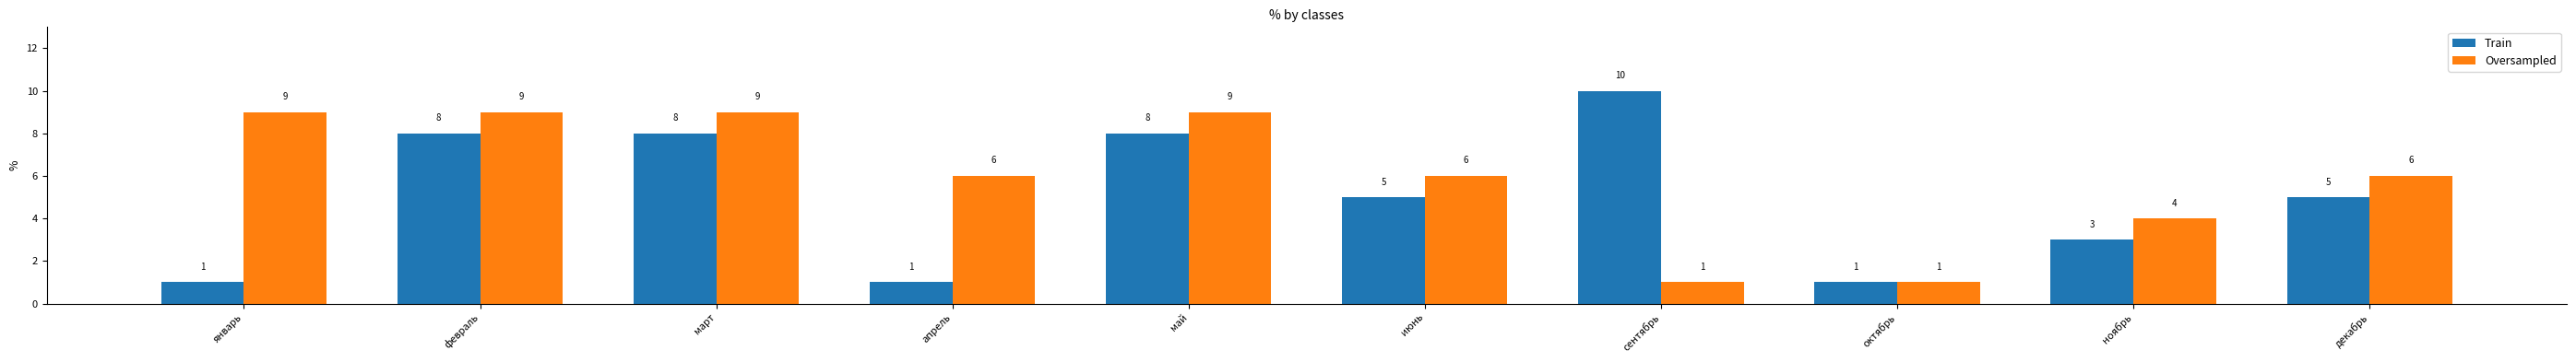

What is the sum of all Oversampled values?

60